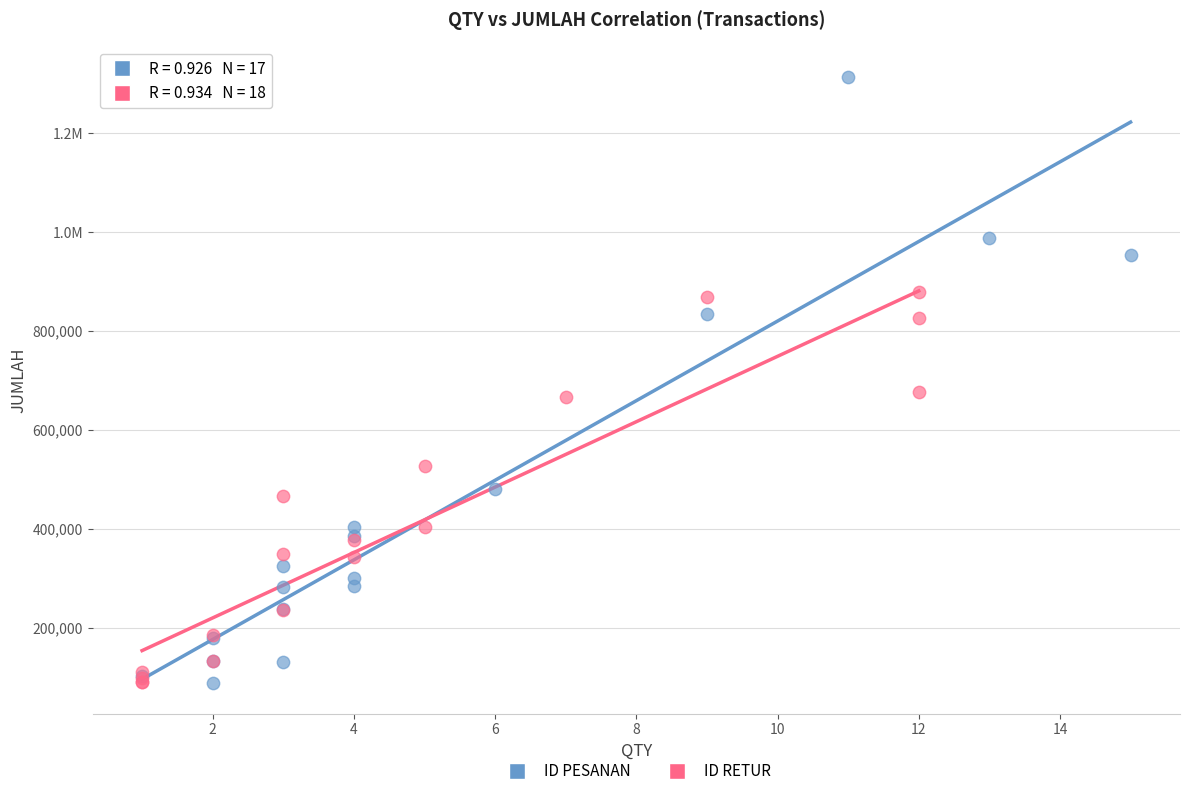

What are all the series names shown in the legend?

ID PESANAN, ID RETUR